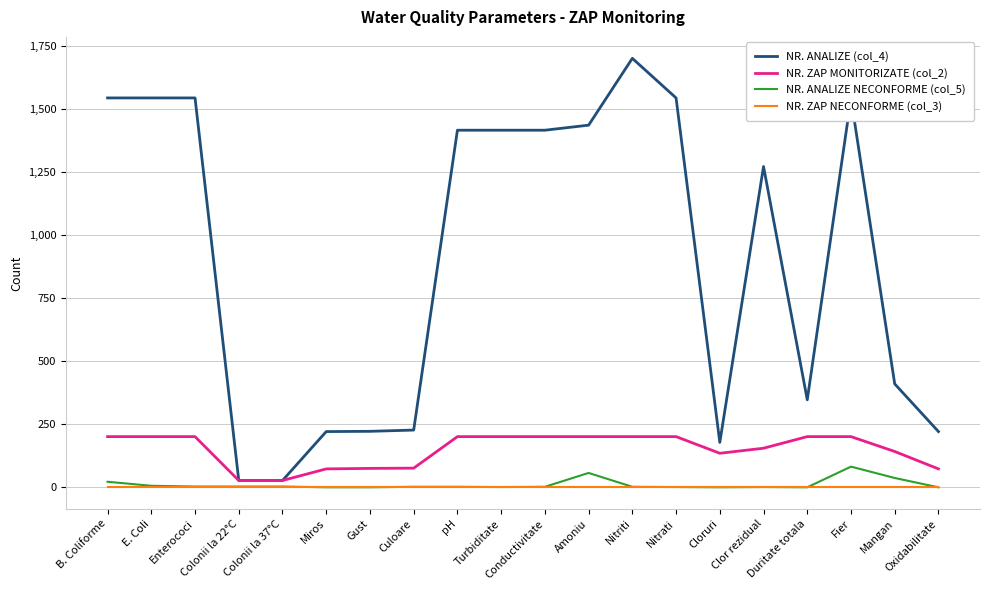

Which series has the widest spread of values?

NR. ANALIZE (col_4)